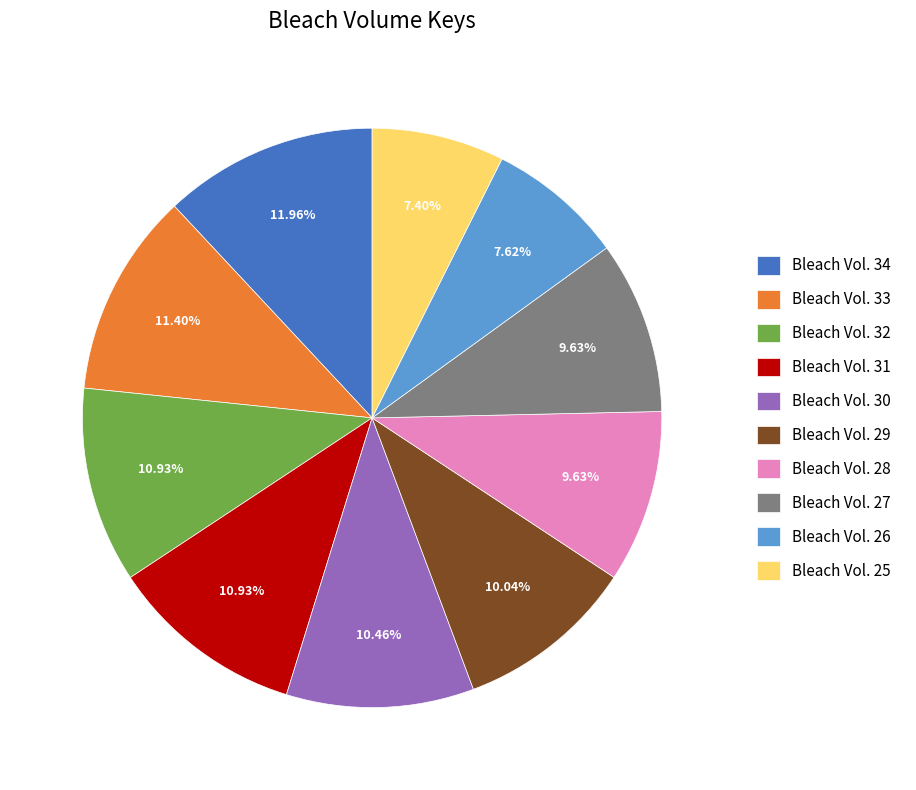

True or false: Bleach Vol. 32 accounts for 4% of the total.

False